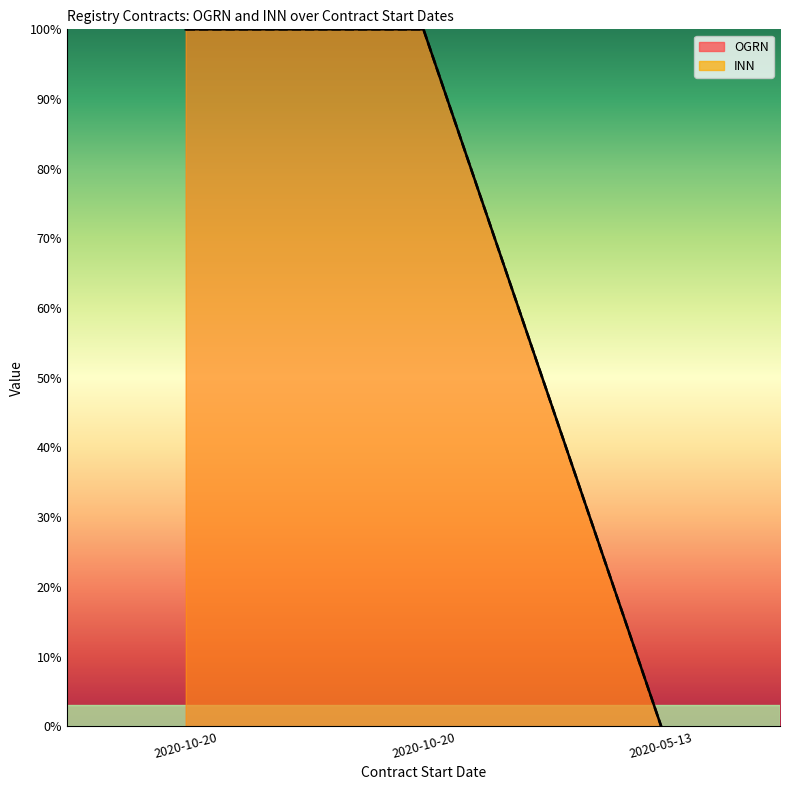

Which series has the largest total across all categories?

OGRN